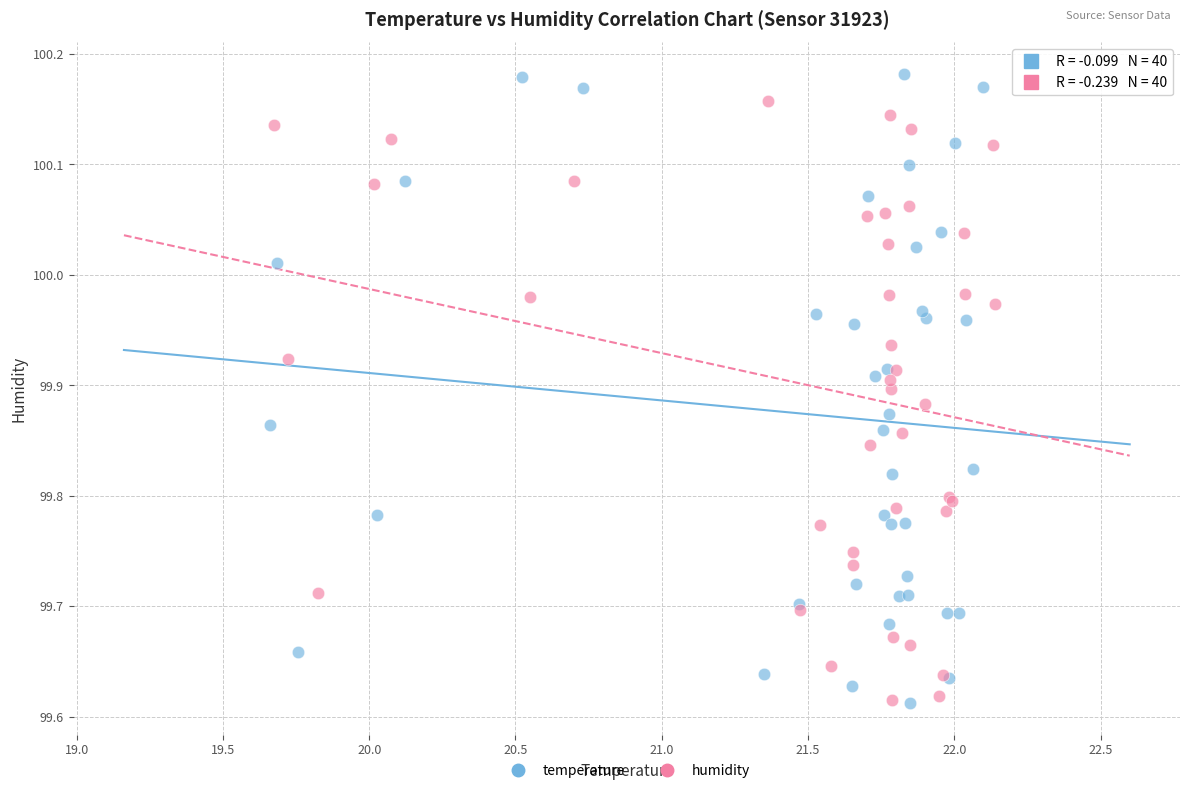

Which series has the largest Y range (max minus min)?

temperature